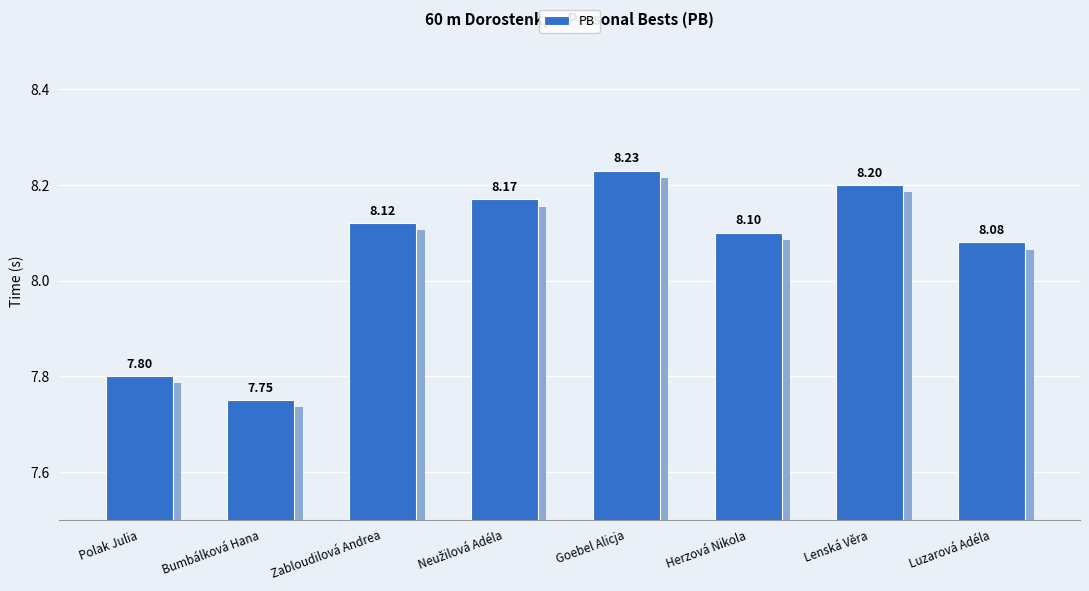

What position from the left is Goebel Alicja?

5